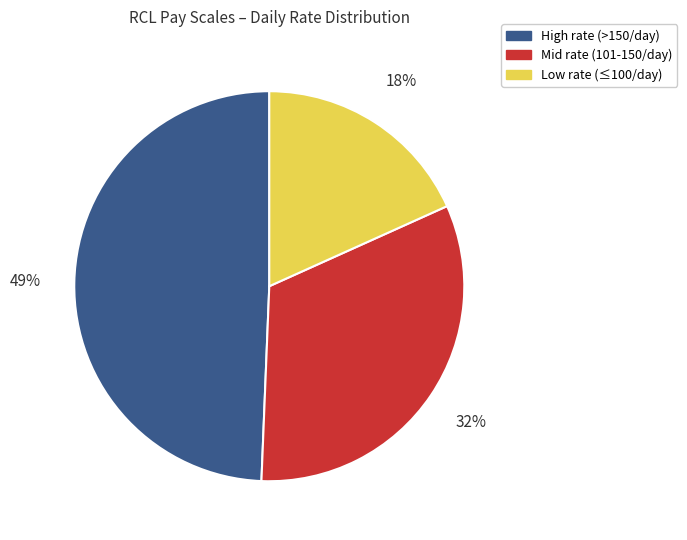

Is there any slice that represents more than half of the pie?

No